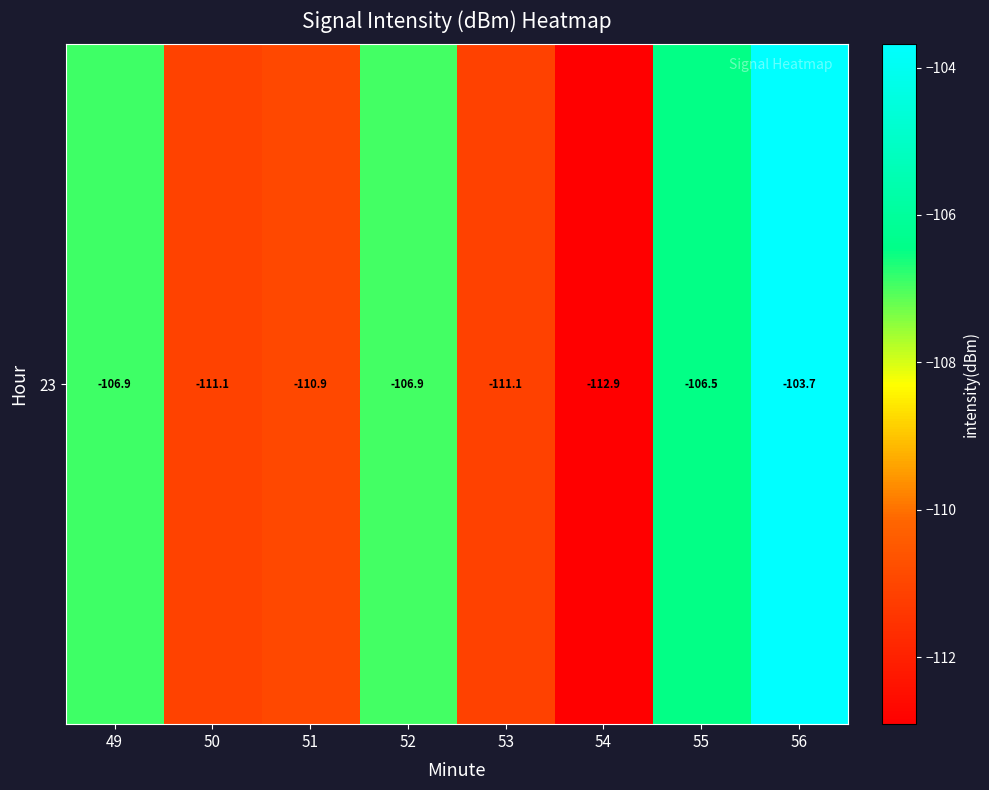

Rank the categories by value from highest to lowest.

56, 55, 49, 52, 51, 50, 53, 54